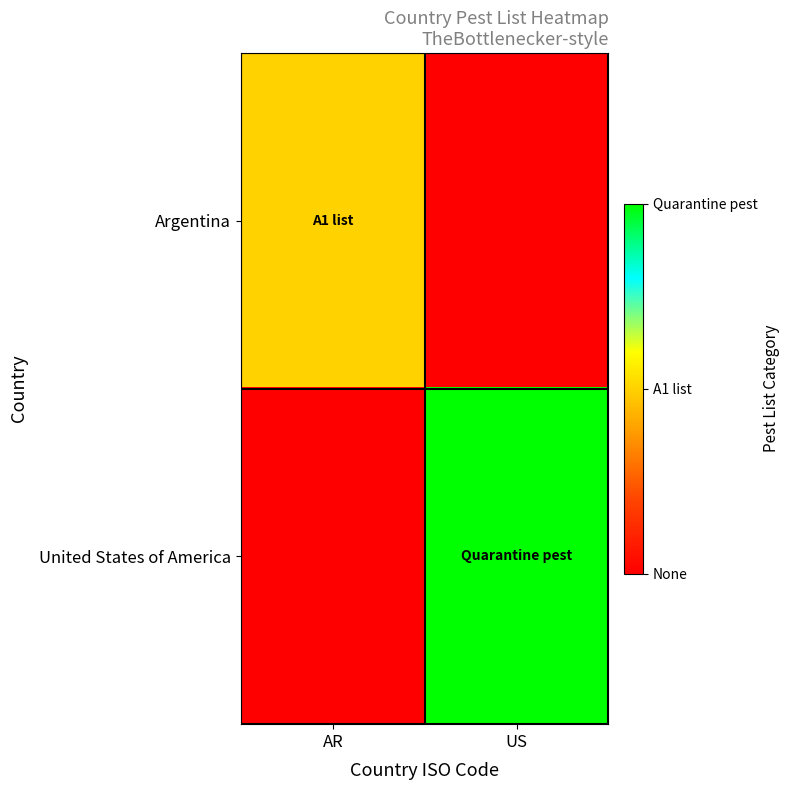

Rank the series at US from lowest to highest value.

Argentina, United States of America